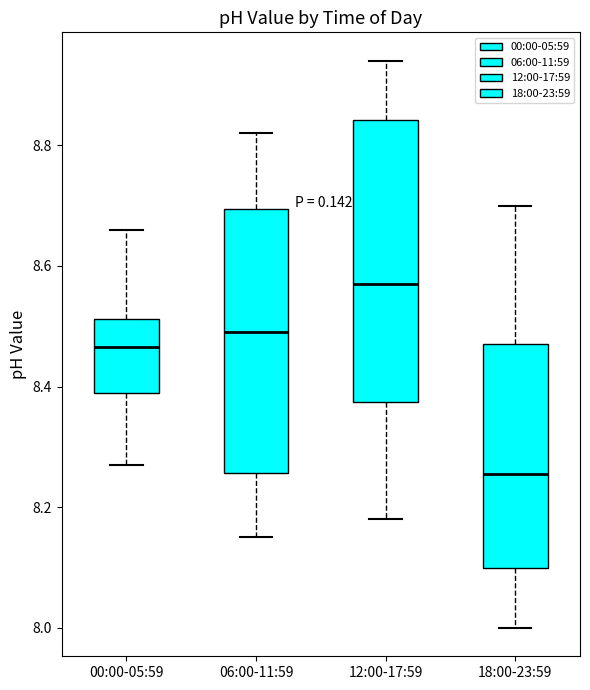

Where is the upper edge of the box for 00:00-05:59 on the y-axis? The values are not printed on the chart, so give them approximately, as read against the axis.

8.52